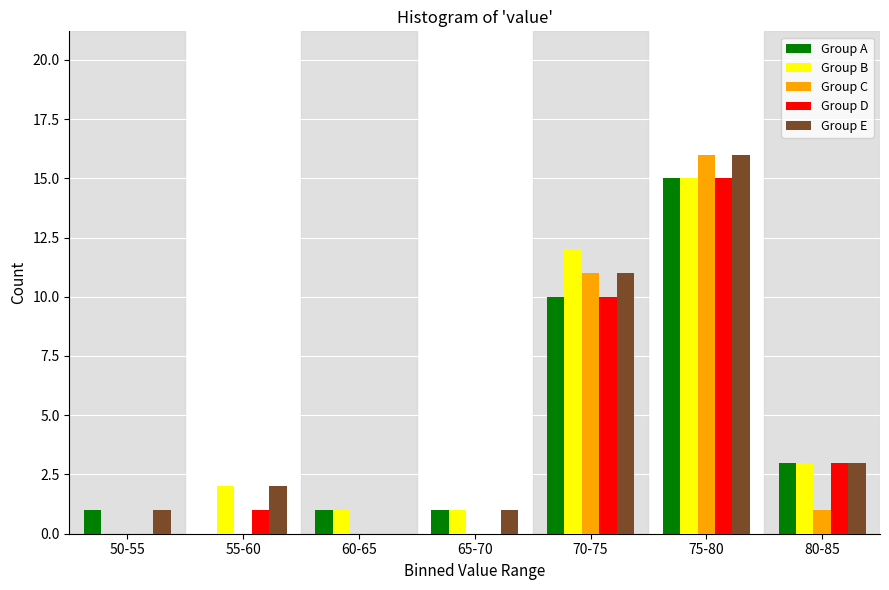

True or false: Group E has a value of 3 at 80-85.

True